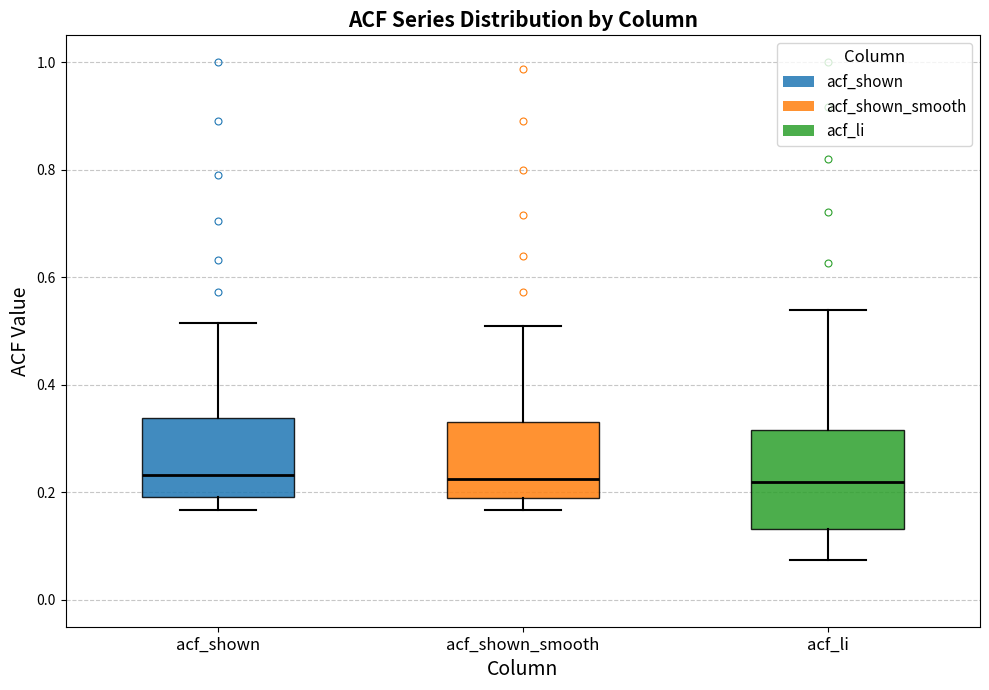

Where is the lower edge of the box for acf_li on the y-axis? The values are not printed on the chart, so give them approximately, as read against the axis.

0.14